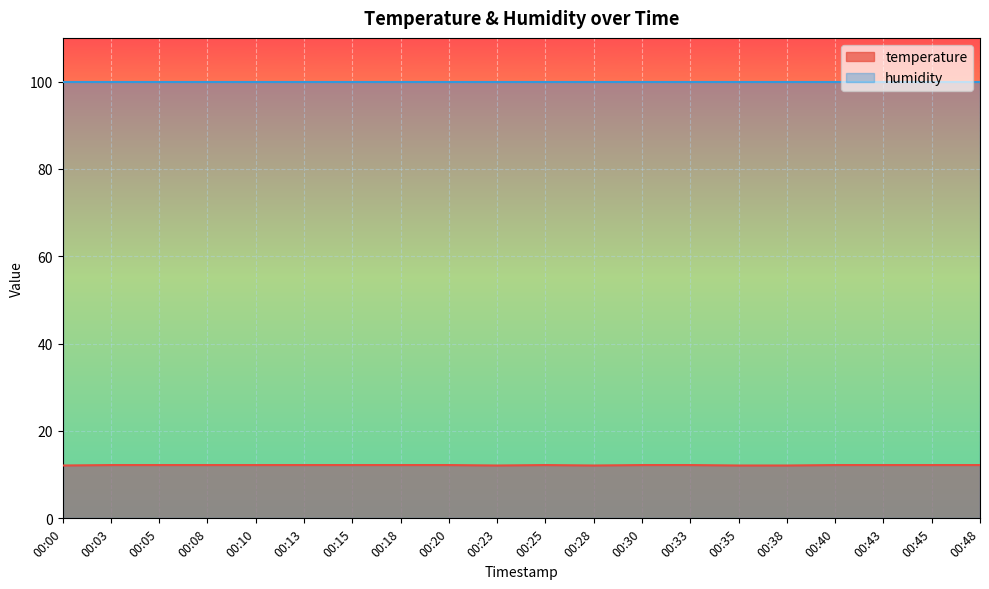

How many lines are shown in the chart?

2